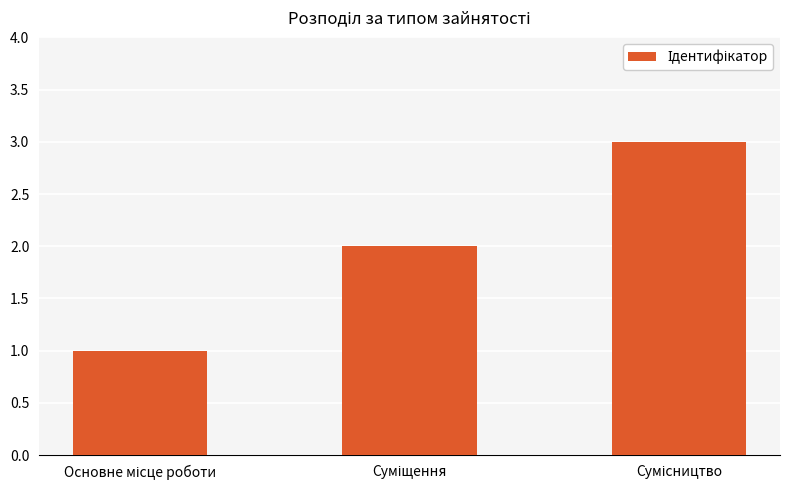

What is the maximum value shown in the chart?

3